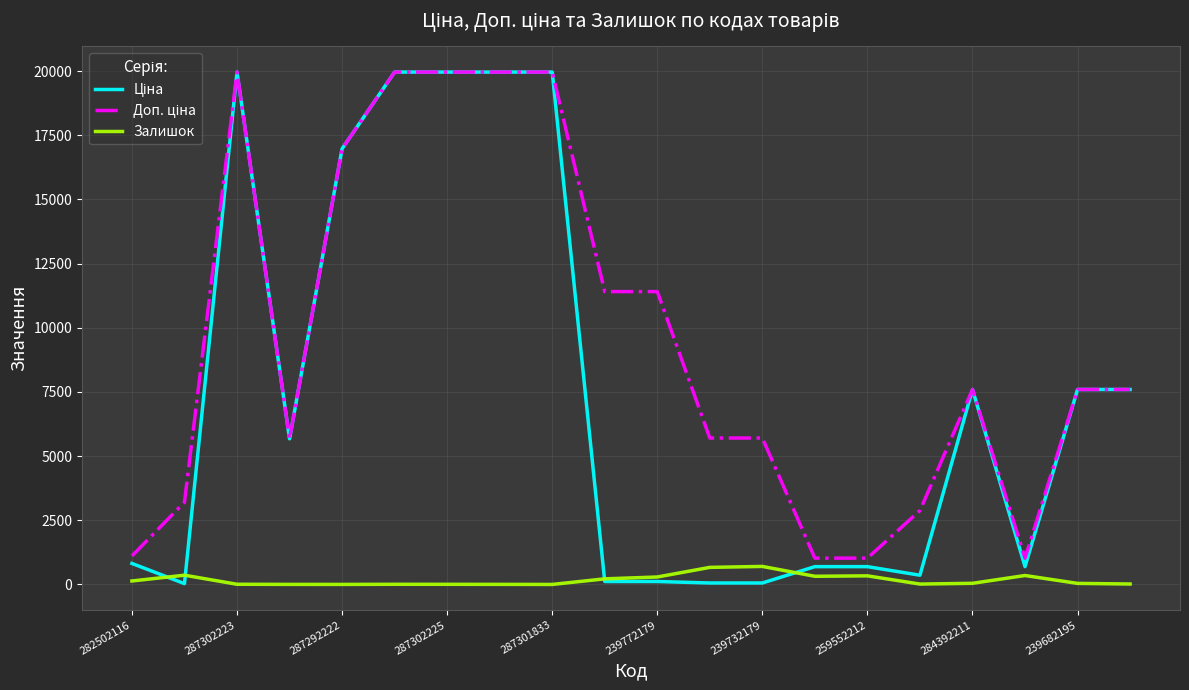

How many lines are shown in the chart?

3